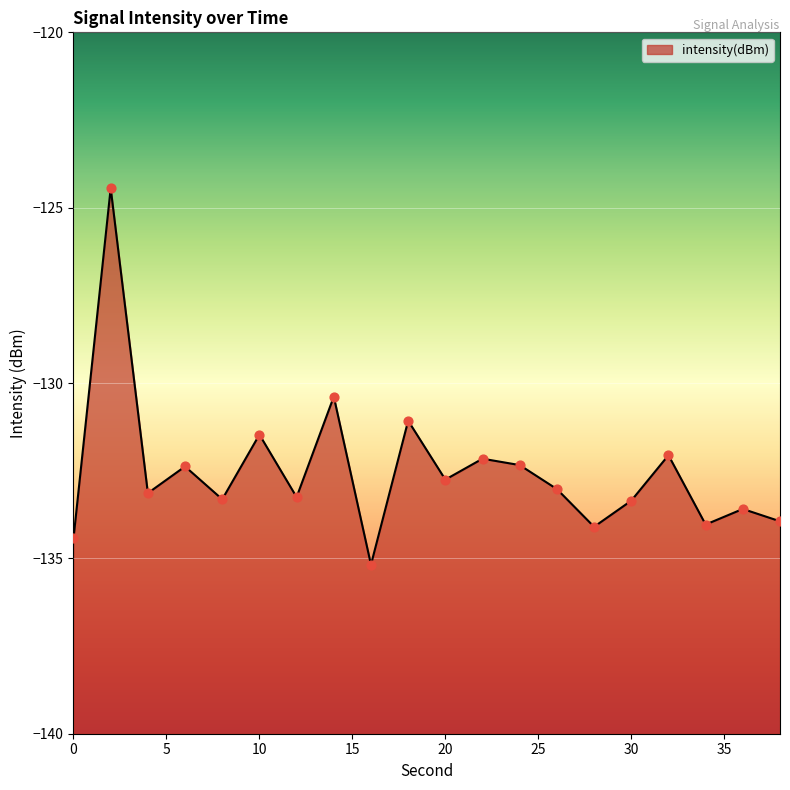

Which has a higher value, 10 or 24?

10